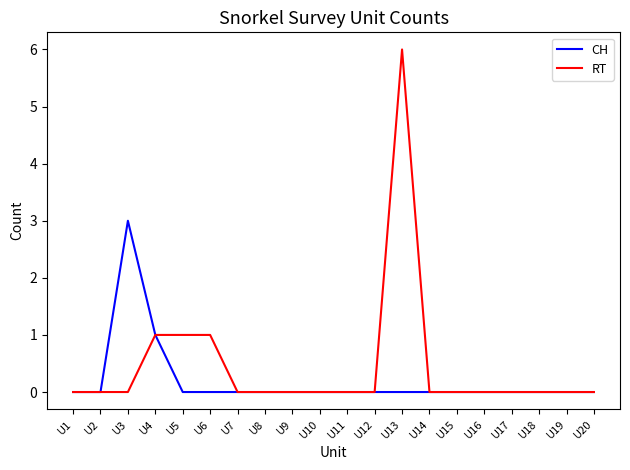

At how many categories does at least one series exceed 5?

1